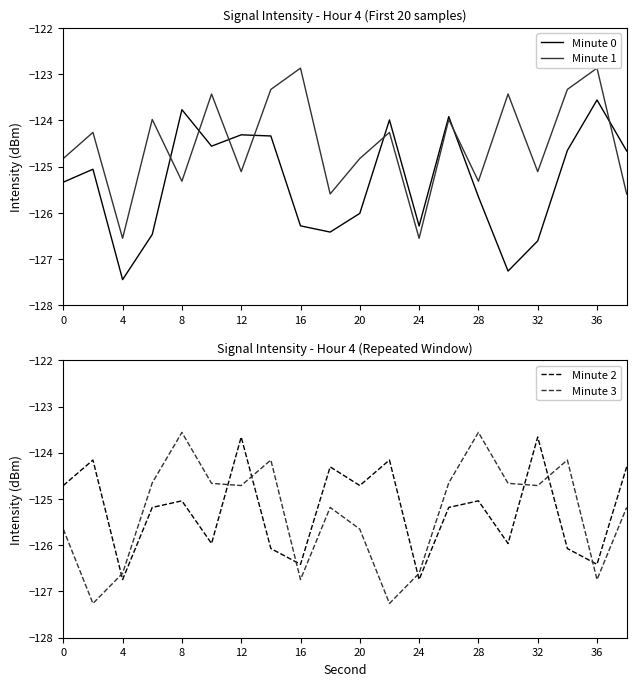

The Minute 1 series shows -43.9 at 12. True or false?

False